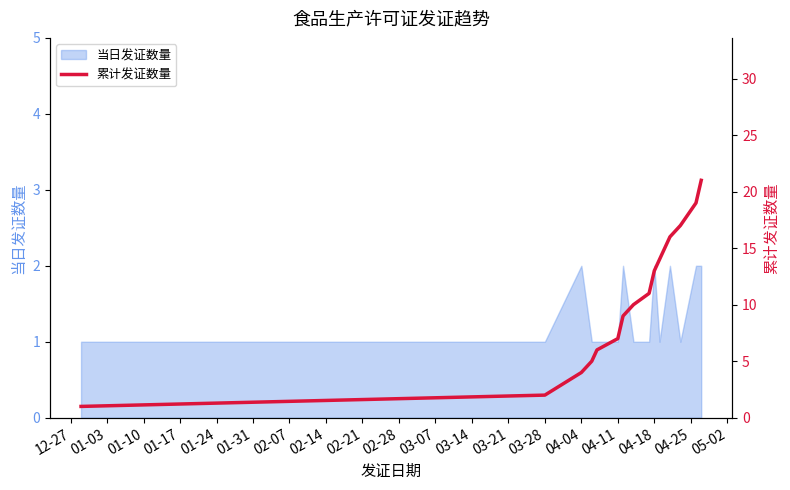

The 当日发证数量 series shows 2 at 04-18. True or false?

True